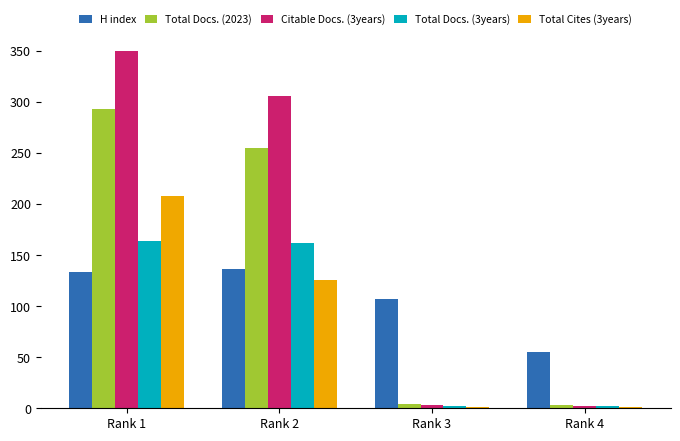

What is the value of the Total Docs. (2023) bar at the 1st from the left?

293